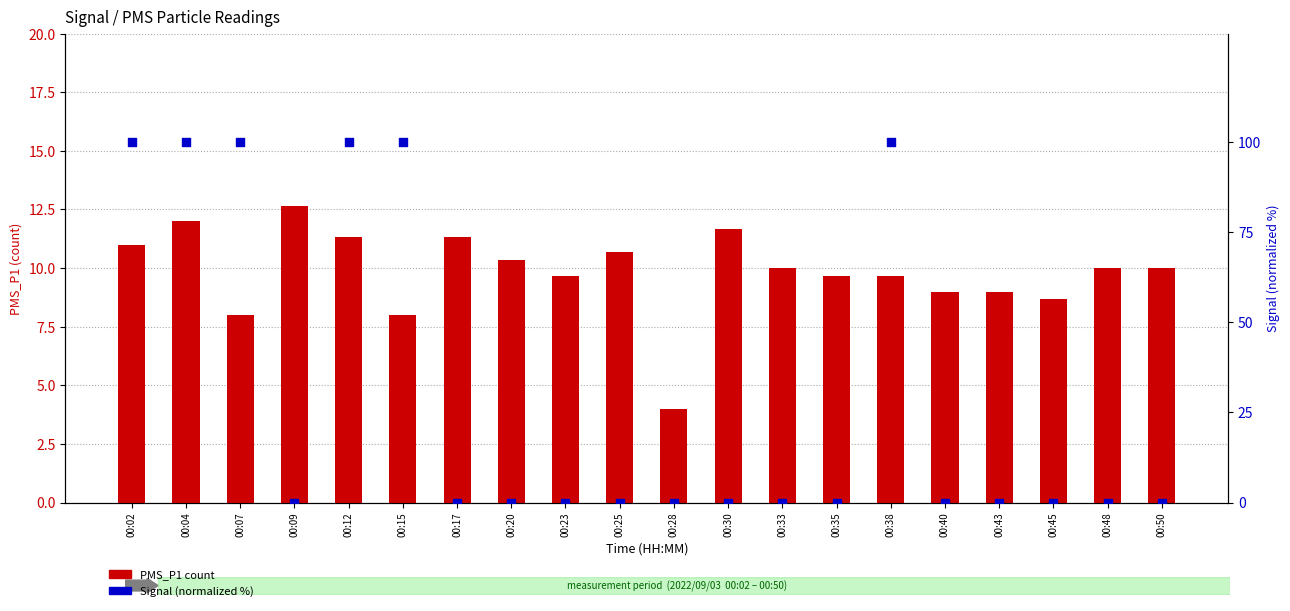

At which category is the sum across all series the highest?

00:04